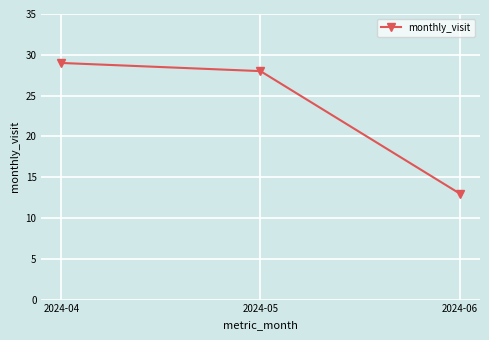

Reading left to right, what are all the values shown in this chart?

29	28	13